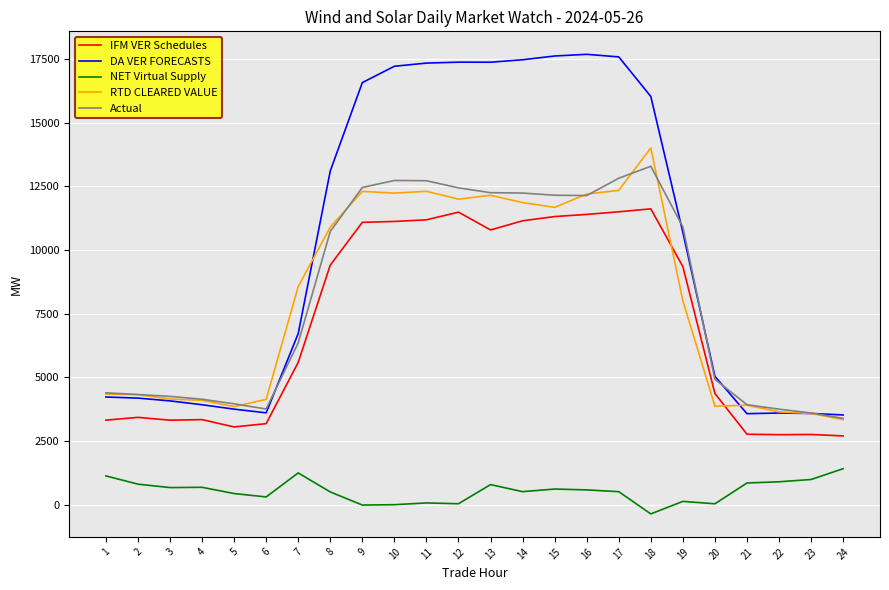

Read the NET Virtual Supply value at 19.

126.3